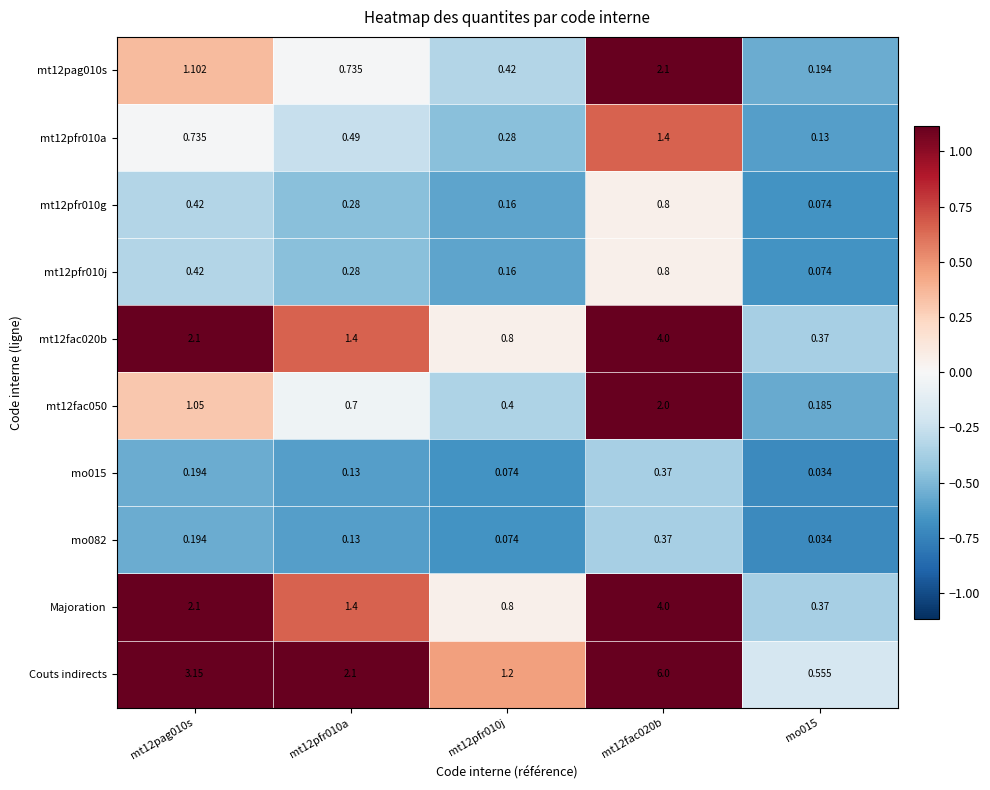

Which series changed the most between mt12pag010s and mt12fac020b?

Couts indirects